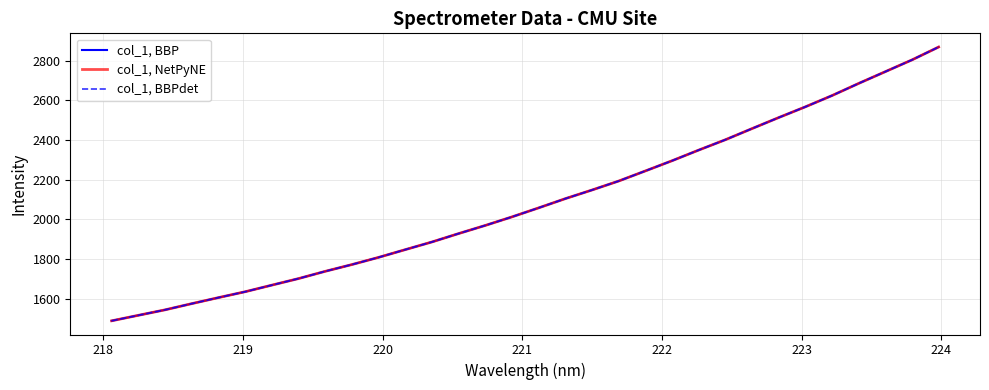

Does the chart have visible grid lines?

Yes